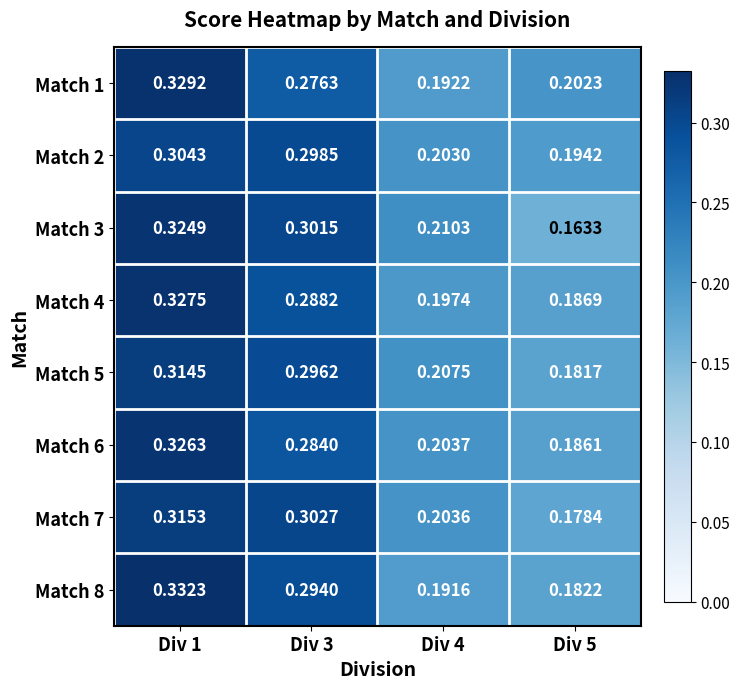

Is the value of Match 6 at Div 1 greater than the value of Match 7 at Div 4?

Yes